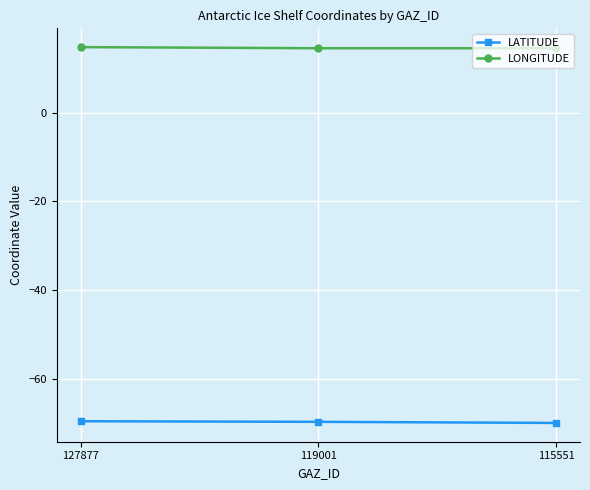

Is the value of LONGITUDE at 115551 greater than the value of LATITUDE at 115551?

Yes